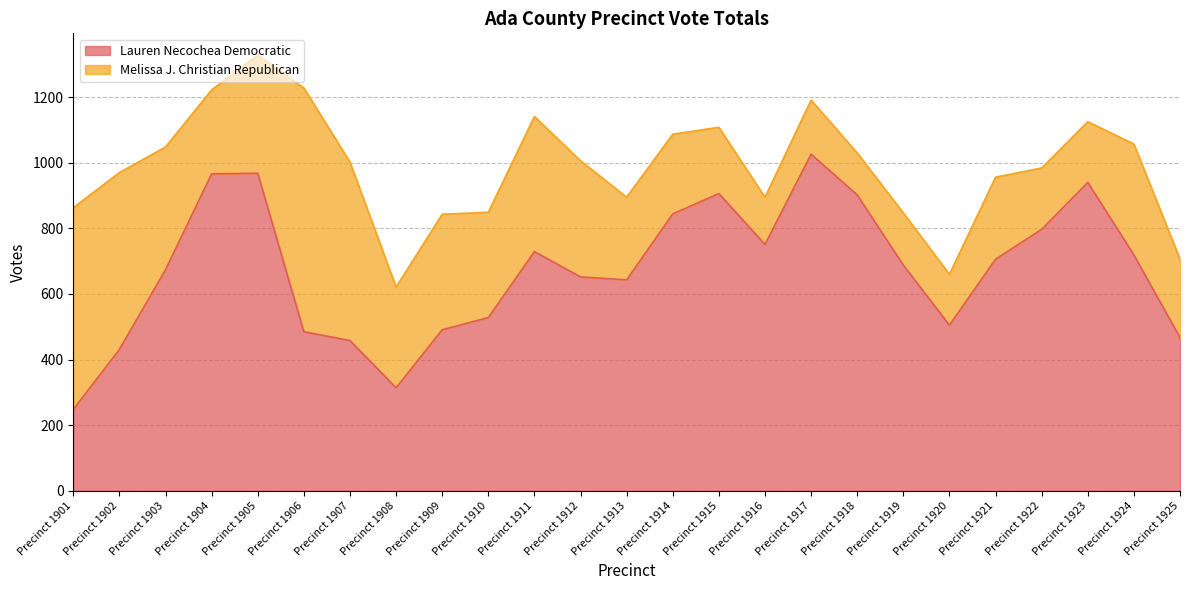

How many lines are shown in the chart?

2